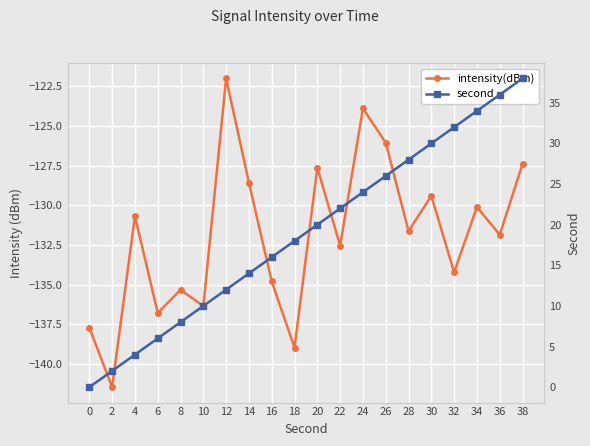

How many series are shown in this chart?

2